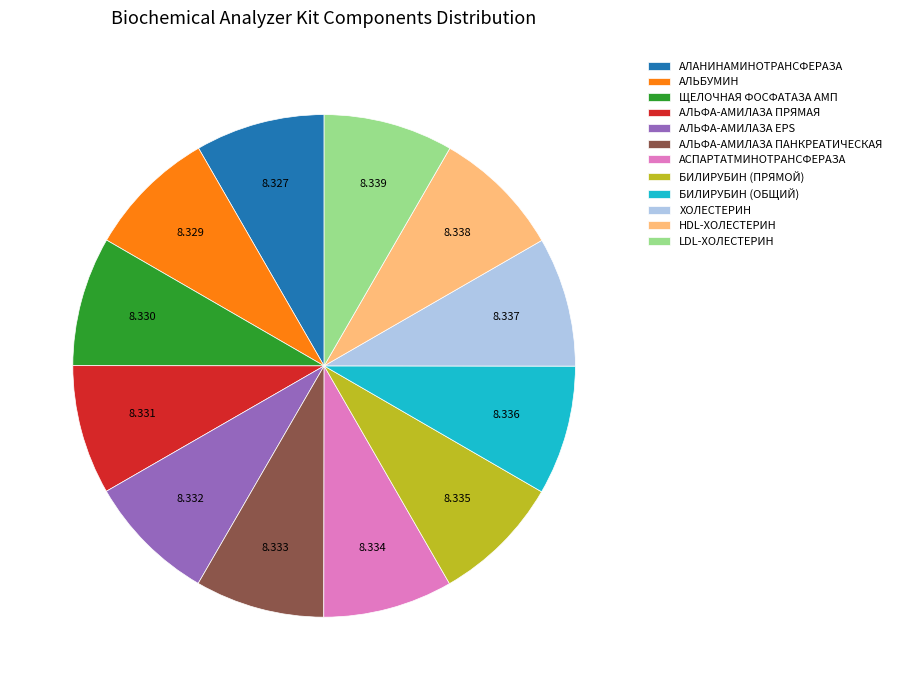

Does ЩЕЛОЧНАЯ ФОСФАТАЗА АМП represent more than half of the total?

No